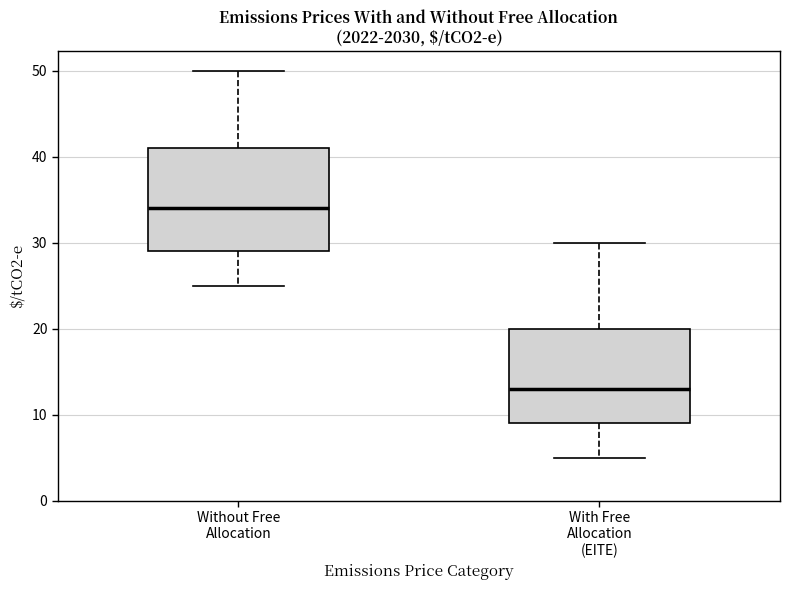

Reading left to right, read every box against the y-axis: the position of its median line, the range the box covers, and the ends of its whiskers. The values are not printed on the chart, so give them approximately, as read against the axis.

Without Free Allocation: median 34, box 29 to 41, whiskers 25 to 50
With Free Allocation (EITE): median 13, box 9 to 20, whiskers 5 to 30